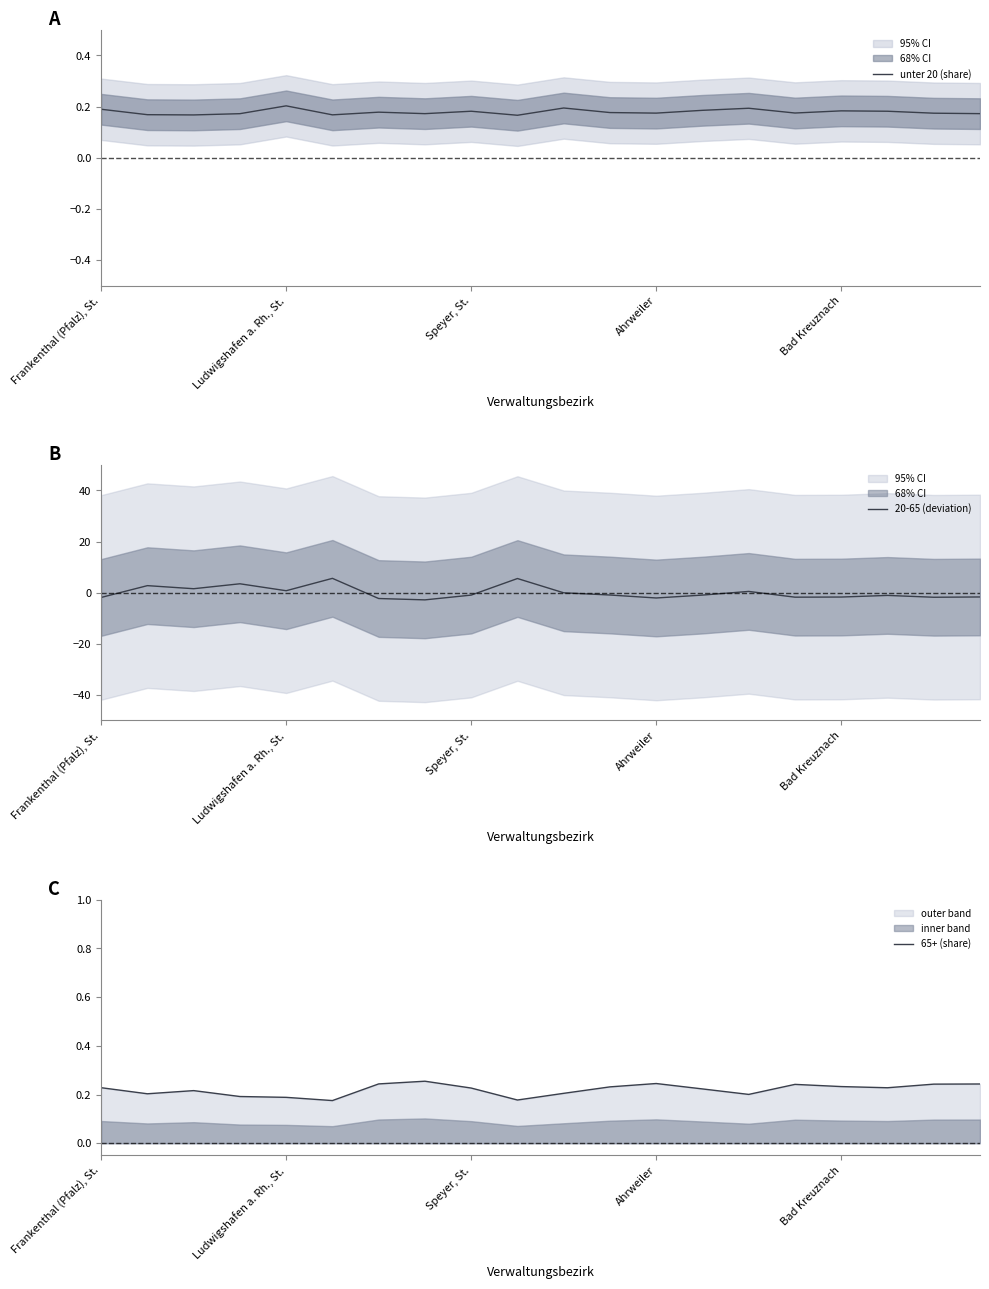

Is this an area chart (filled region under the line)?

No